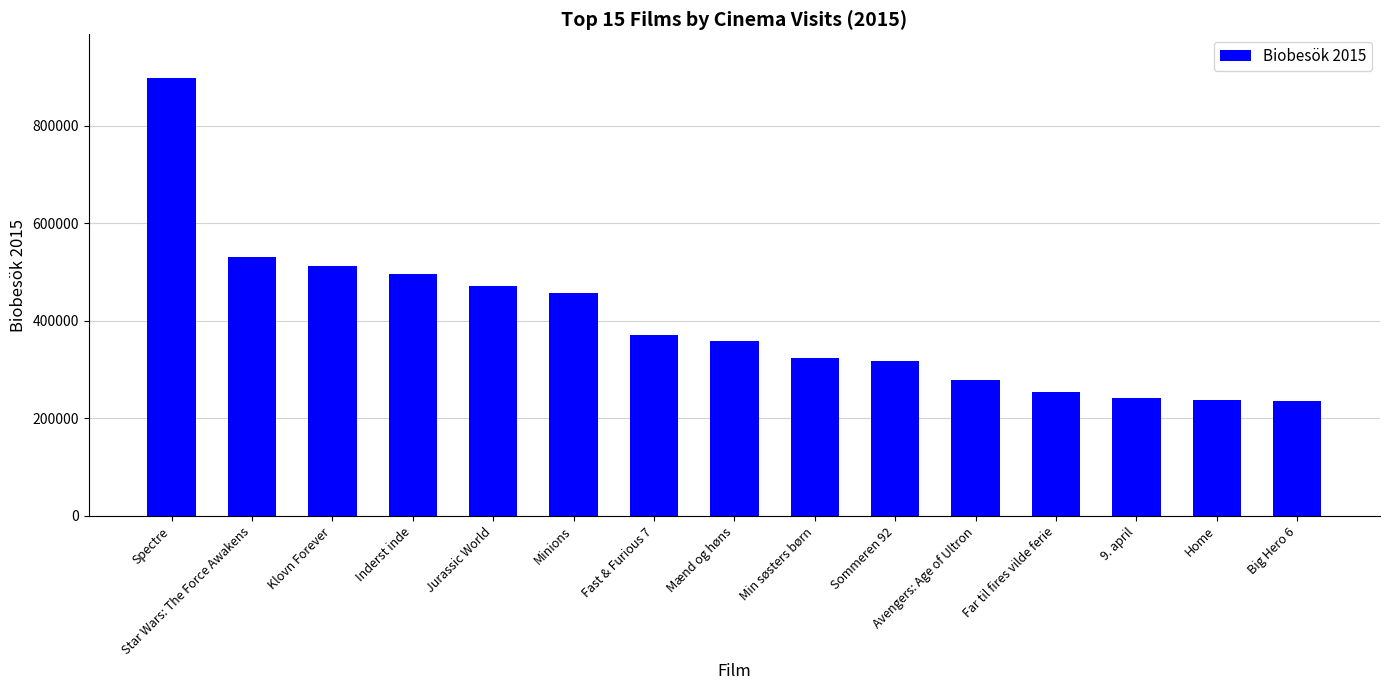

Count the number of categories in the chart.

15